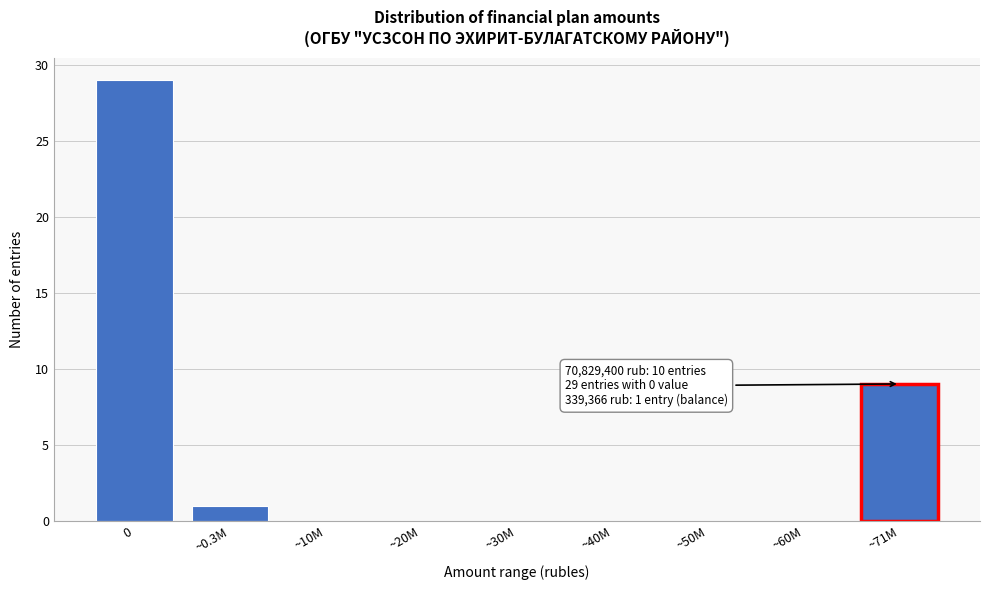

Reading right to left, transcribe all the data shown in this chart.

~71M=9	~60M=0	~50M=0	~40M=0	~30M=0	~20M=0	~10M=0	~0.3M=1	0=29